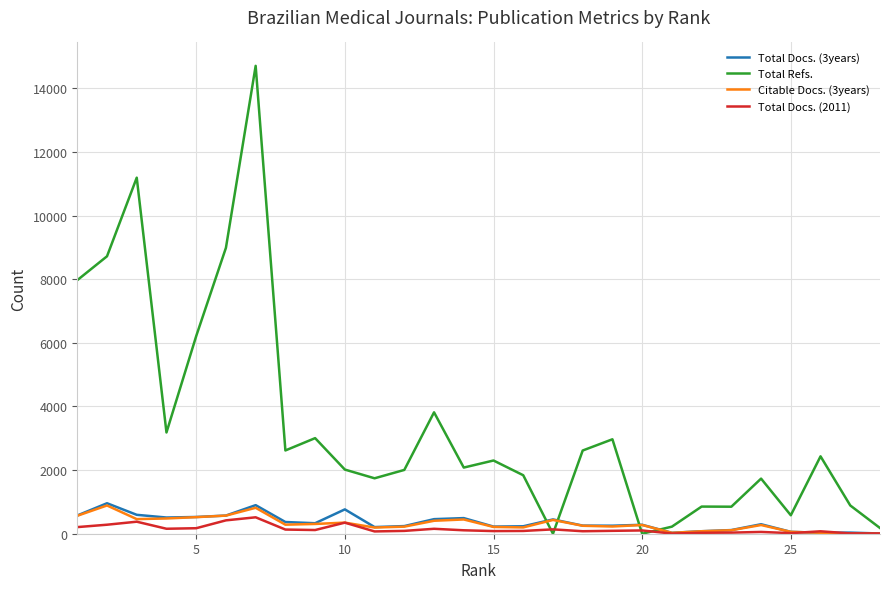

Which series has the largest total across all categories?

Total Refs.